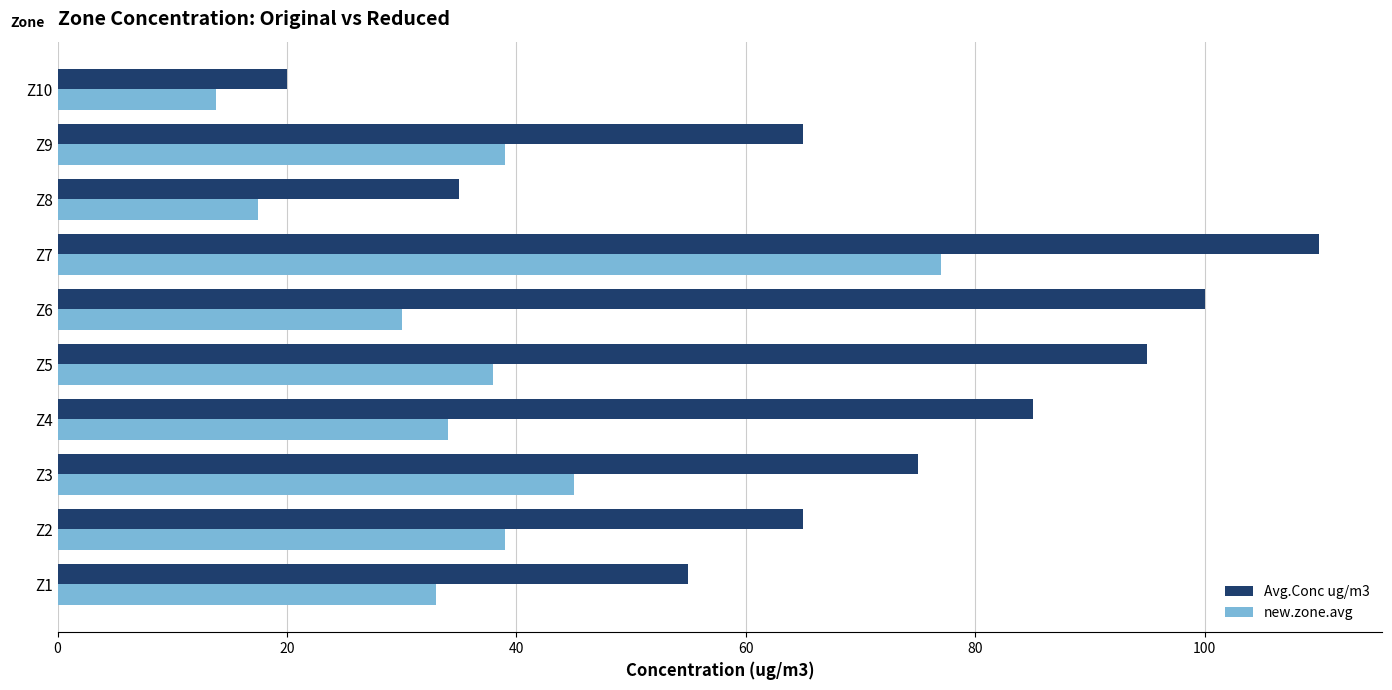

The value of new.zone.avg at Z10 is 13.8. True or false?

True